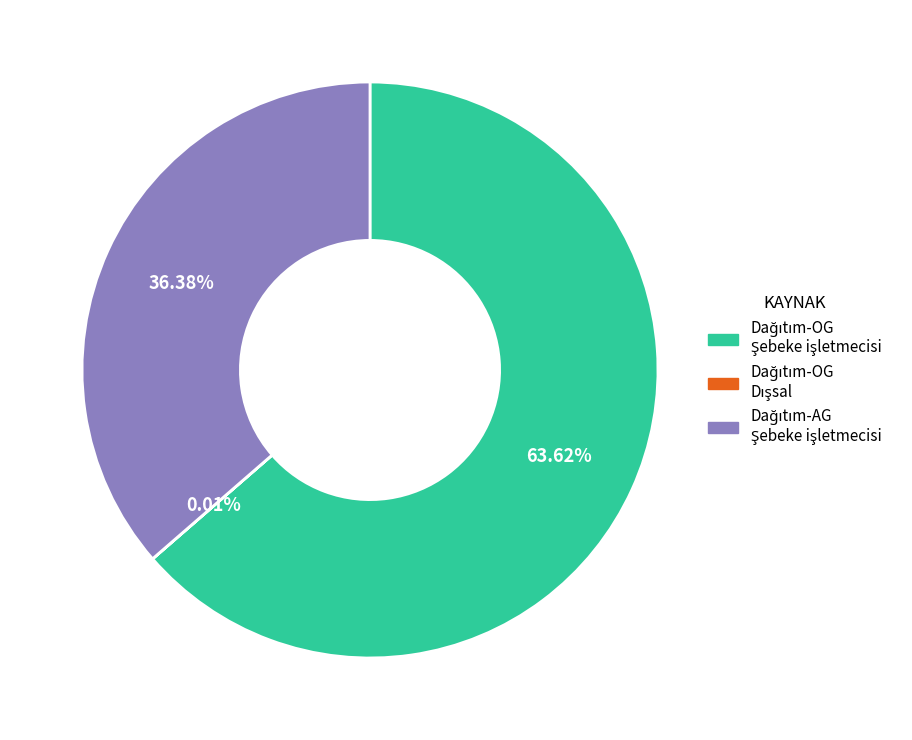

Does any single category account for the majority?

Yes